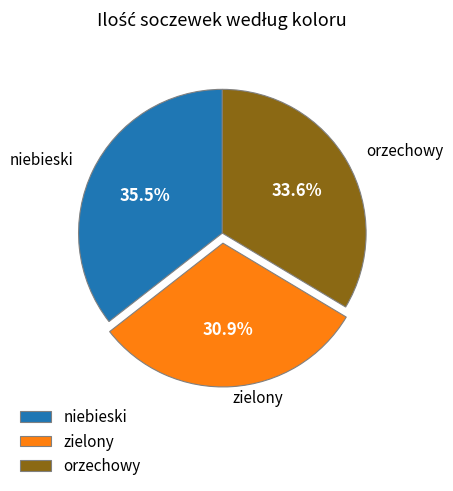

Rank the categories by value from highest to lowest.

niebieski, orzechowy, zielony